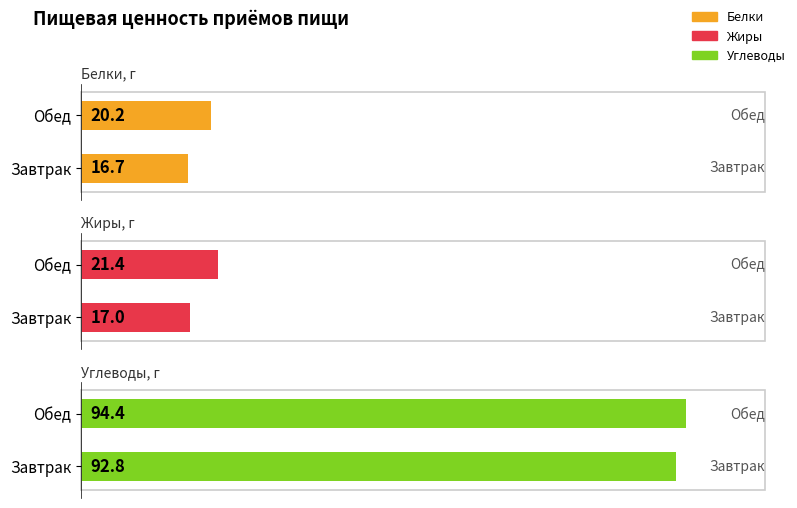

What is the sum of the Углеводы values at Обед and Завтрак?

187.2